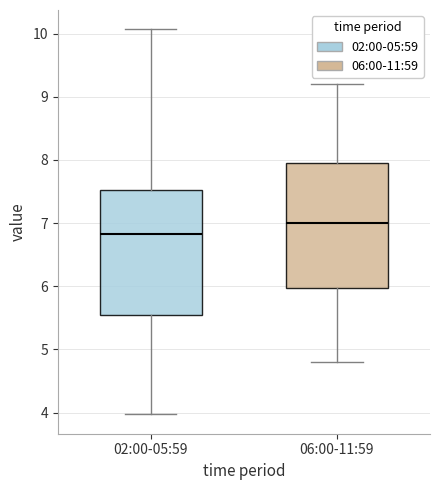

Reading left to right, read every box against the y-axis: the position of its median line, the range the box covers, and the ends of its whiskers. The values are not printed on the chart, so give them approximately, as read against the axis.

02:00-05:59: median 6.8, box 5.5 to 7.5, whiskers 4.0 to 10.1
06:00-11:59: median 7.0, box 6.0 to 8.0, whiskers 4.8 to 9.2